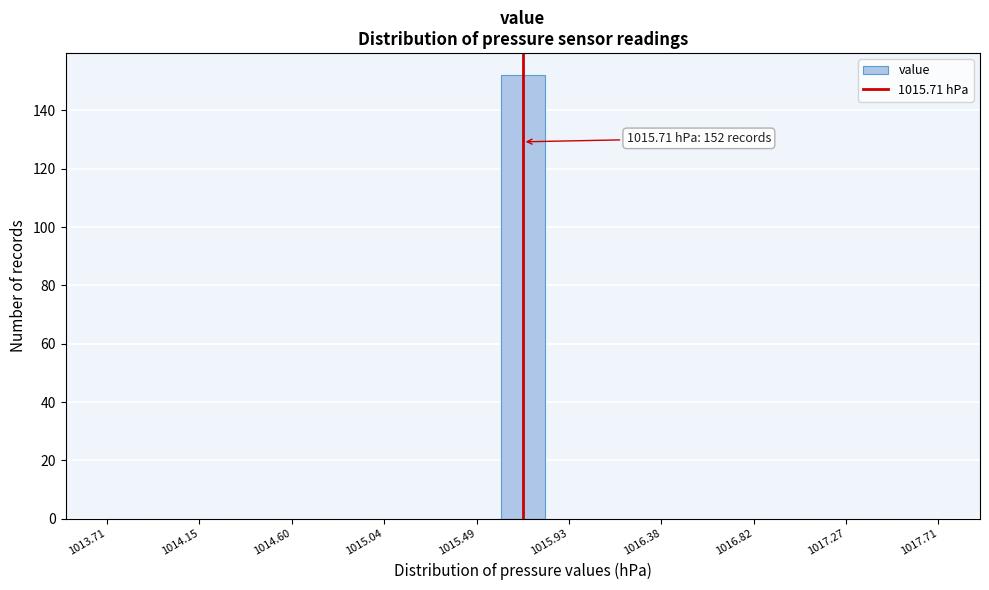

Which range on the x-axis has the tallest bar?

1015.60 to 1015.80